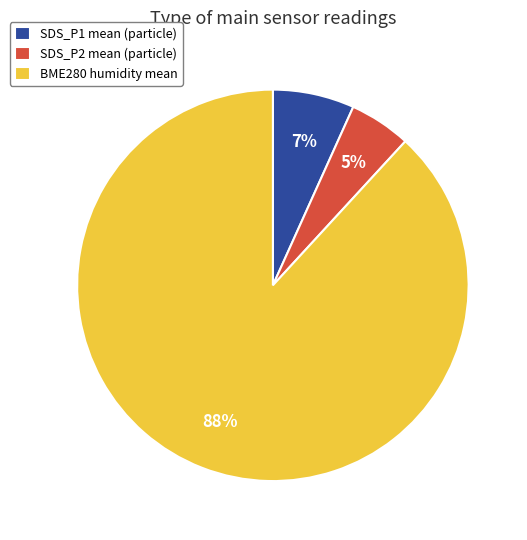

Is there any slice that represents more than half of the pie?

Yes